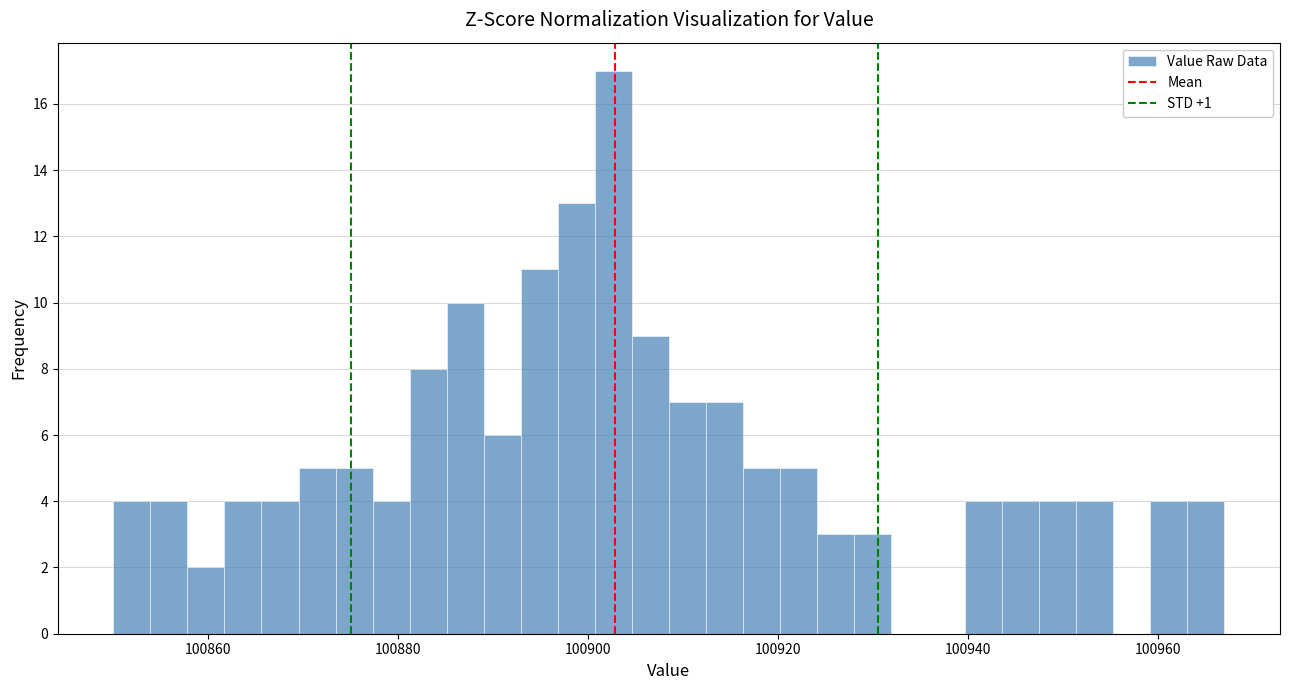

Around what value on the x-axis is the tallest bar? Give the approximate position of its centre, as read against the axis.

100902